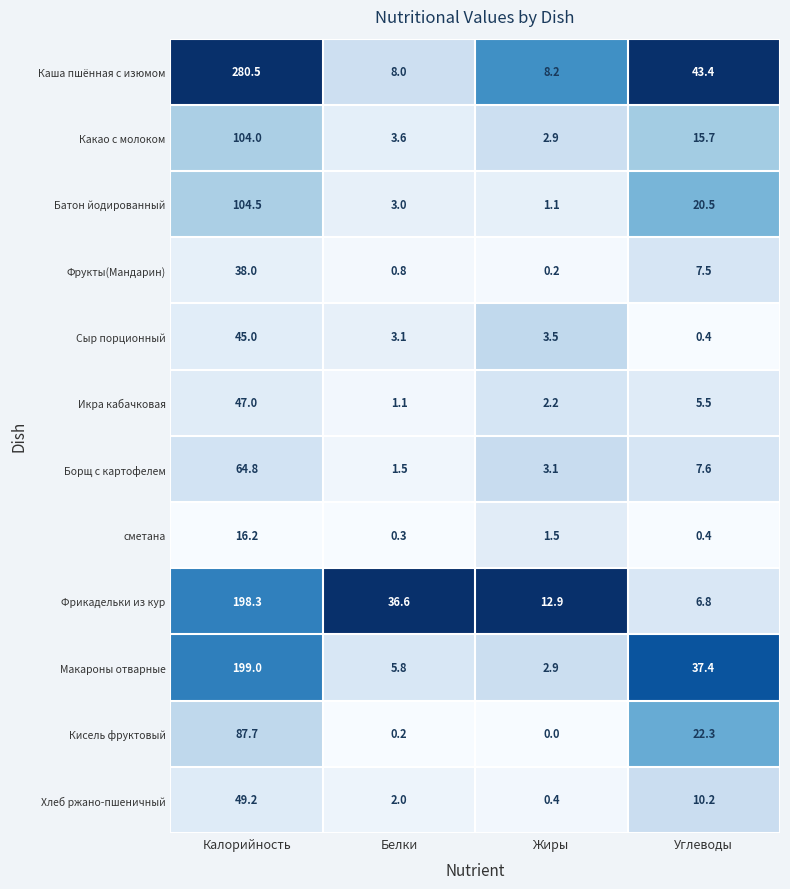

What is the maximum value shown in the chart?

280.5